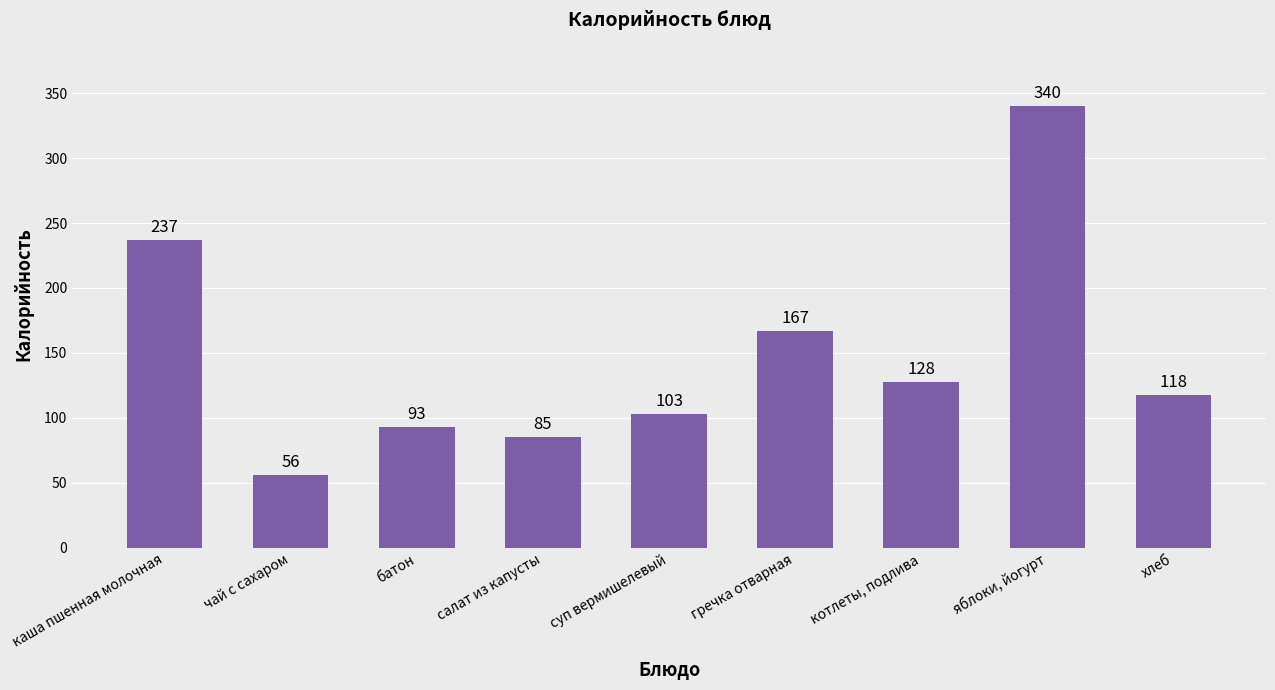

What is the change in value from чай с сахаром to салат из капусты?

+29